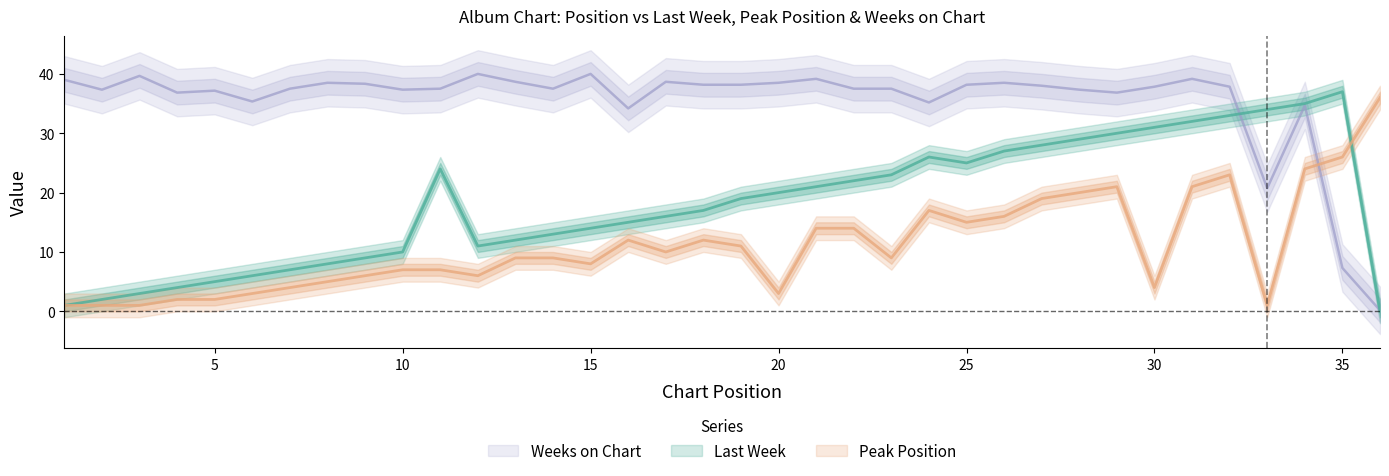

Rank the categories by Weeks on Chart value from lowest to highest.

36, 35, 33, 16, 34, 24, 6, 4, 29, 5, 2, 10, 28, 7, 11, 14, 22, 23, 30, 32, 27, 18, 19, 25, 9, 8, 20, 26, 13, 17, 1, 21, 31, 3, 12, 15